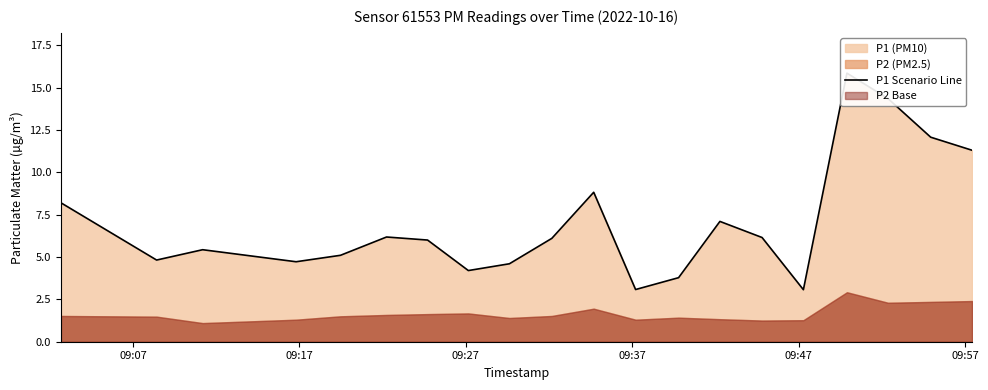

True or false: the data shows 1.6 at 14.

False